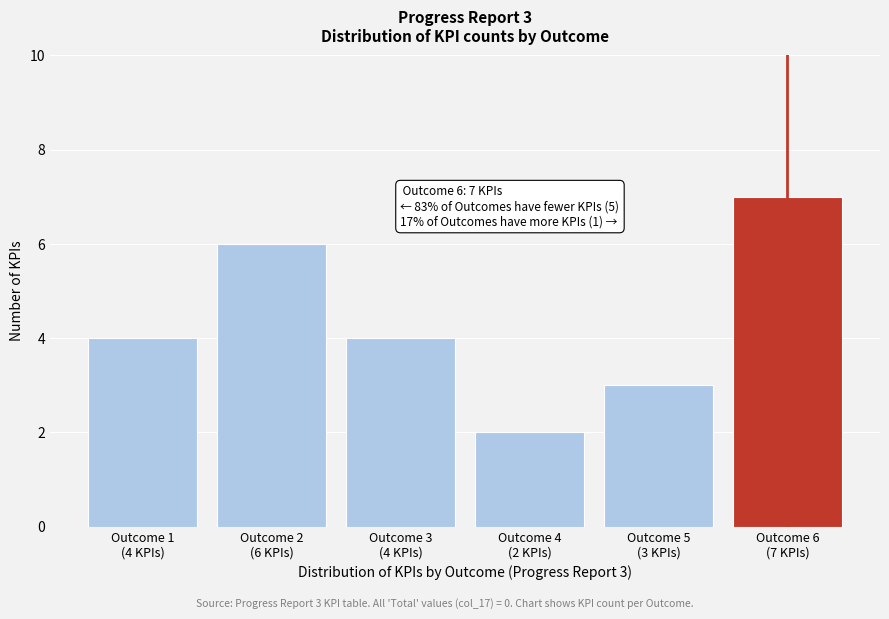

Reading left to right, what are all the values shown in this chart?

4	6	4	2	3	7